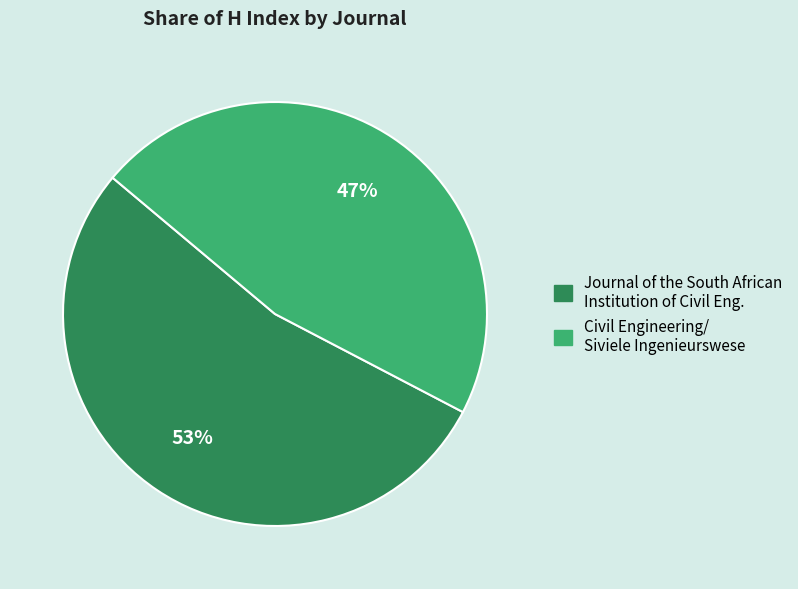

Does any single category account for the majority?

Yes